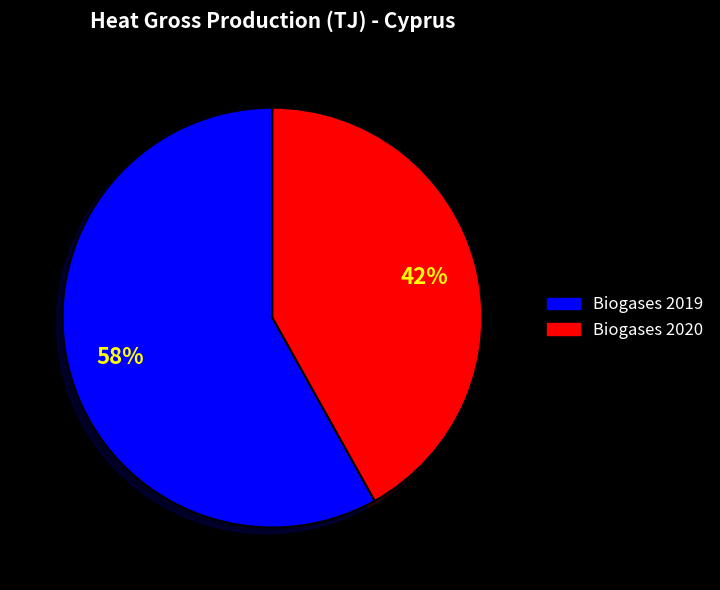

How many slices are in this pie chart?

2